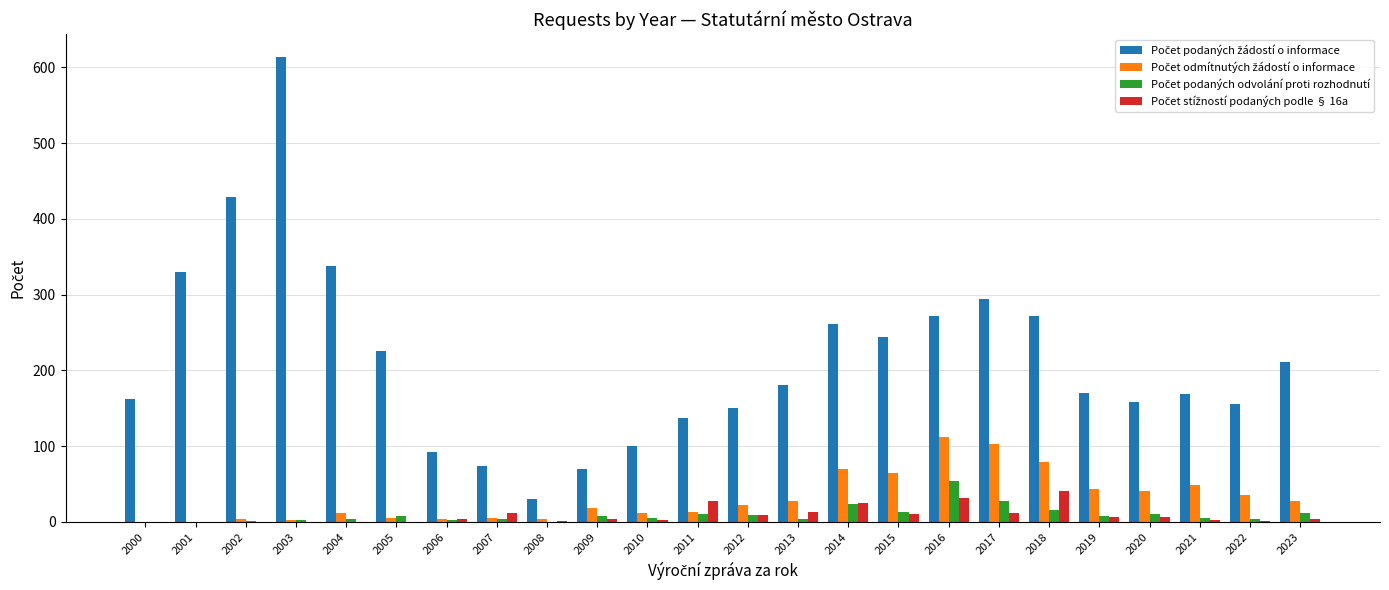

Which category has the highest value across all series?

2003